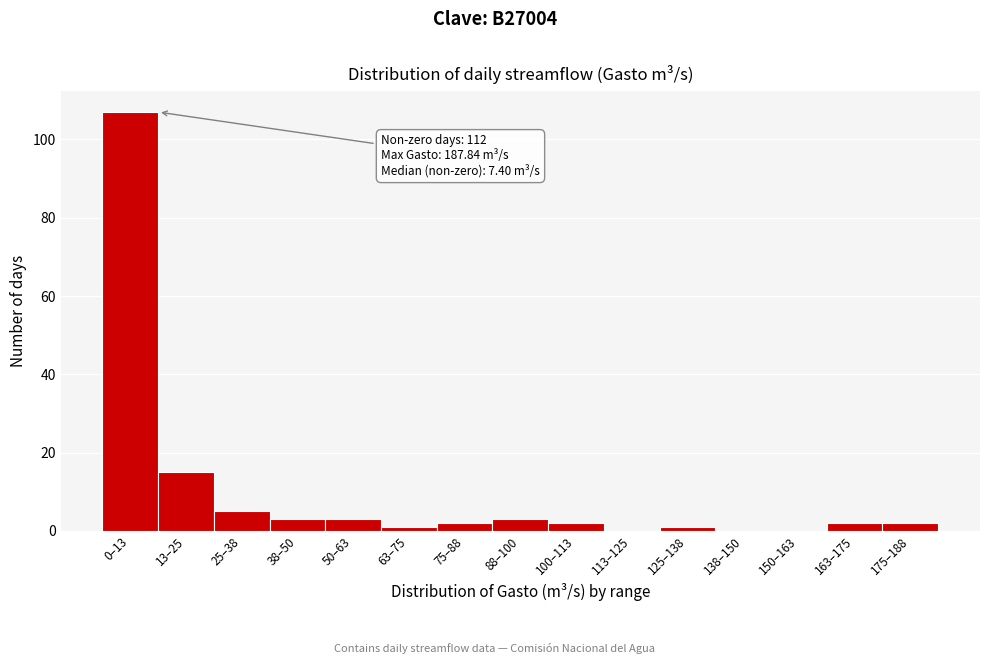

Reading left to right, what are all the values shown in this chart?

0–13=107	13–25=15	25–38=5	38–50=3	50–63=3	63–75=1	75–88=2	88–100=3	100–113=2	113–125=0	125–138=1	138–150=0	150–163=0	163–175=2	175–188=2